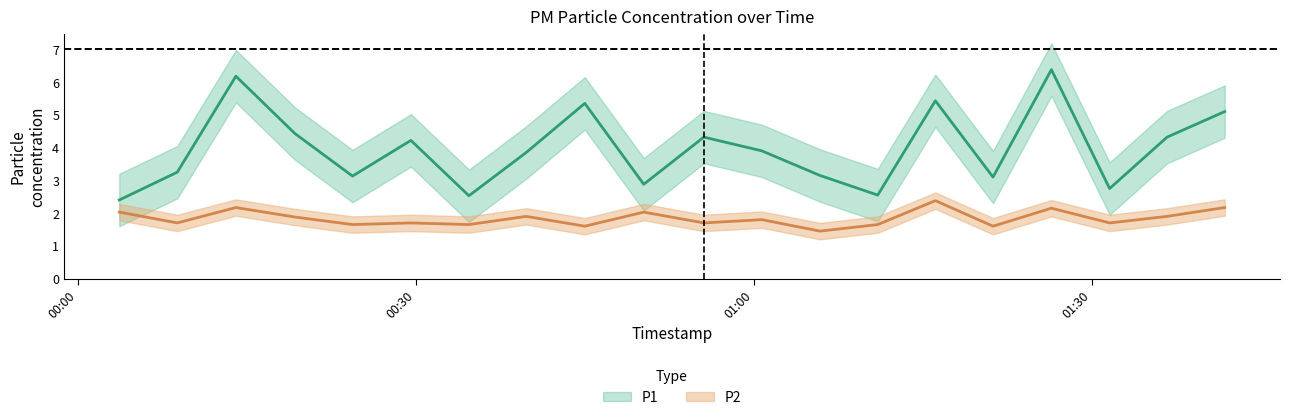

True or false: P1 and P2 cross at least once.

False